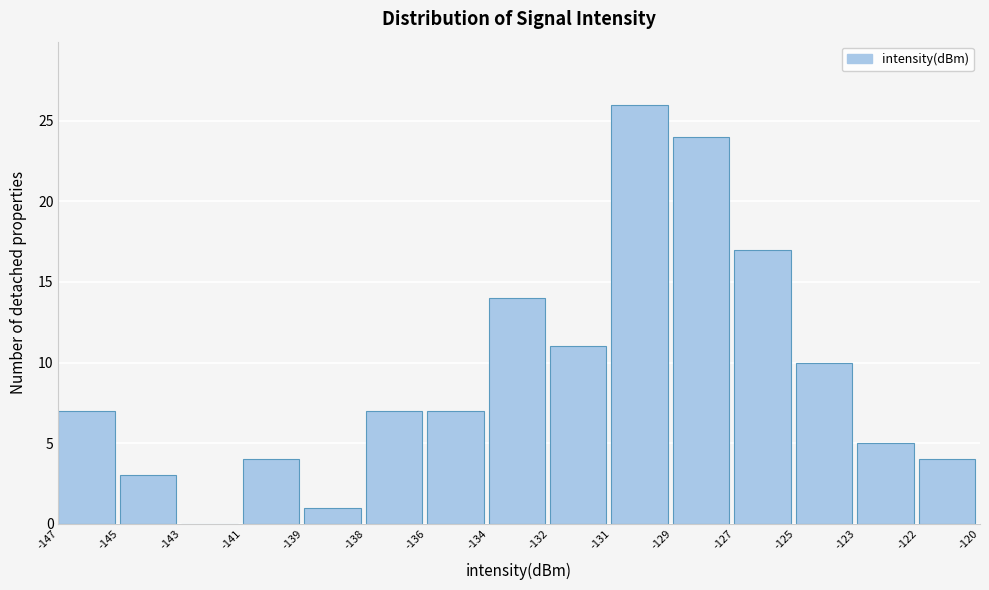

Reading left to right, extract all data points from this chart.

-147=7	-145=3	-143=0	-141=4	-139=1	-138=7	-136=7	-134=14	-132=11	-131=26	-129=24	-127=17	-125=10	-123=5	-122=4